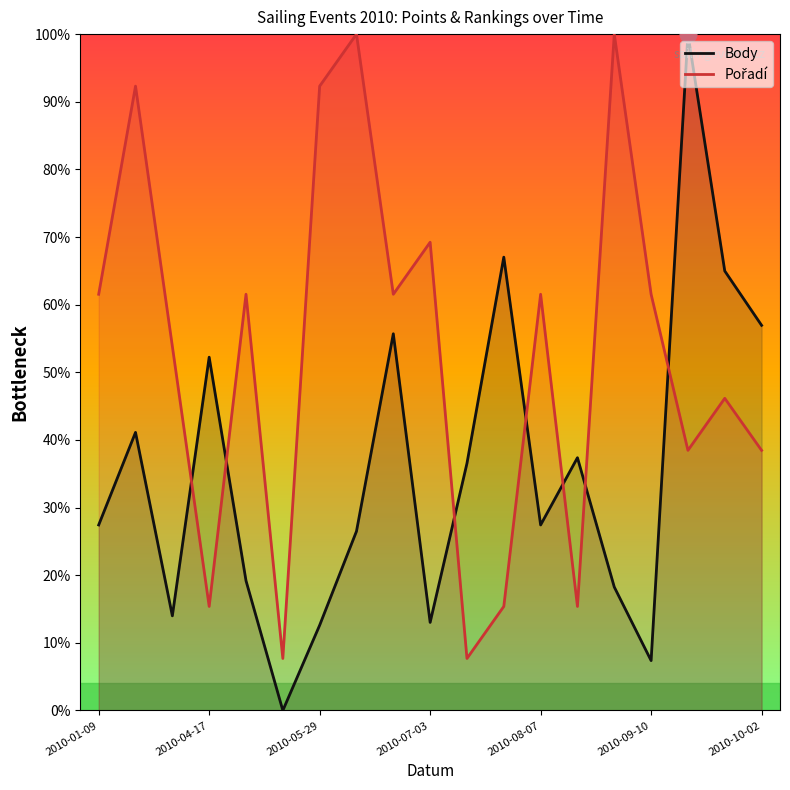

What is the spread (max minus min) of values at 2010-01-09?

34.1